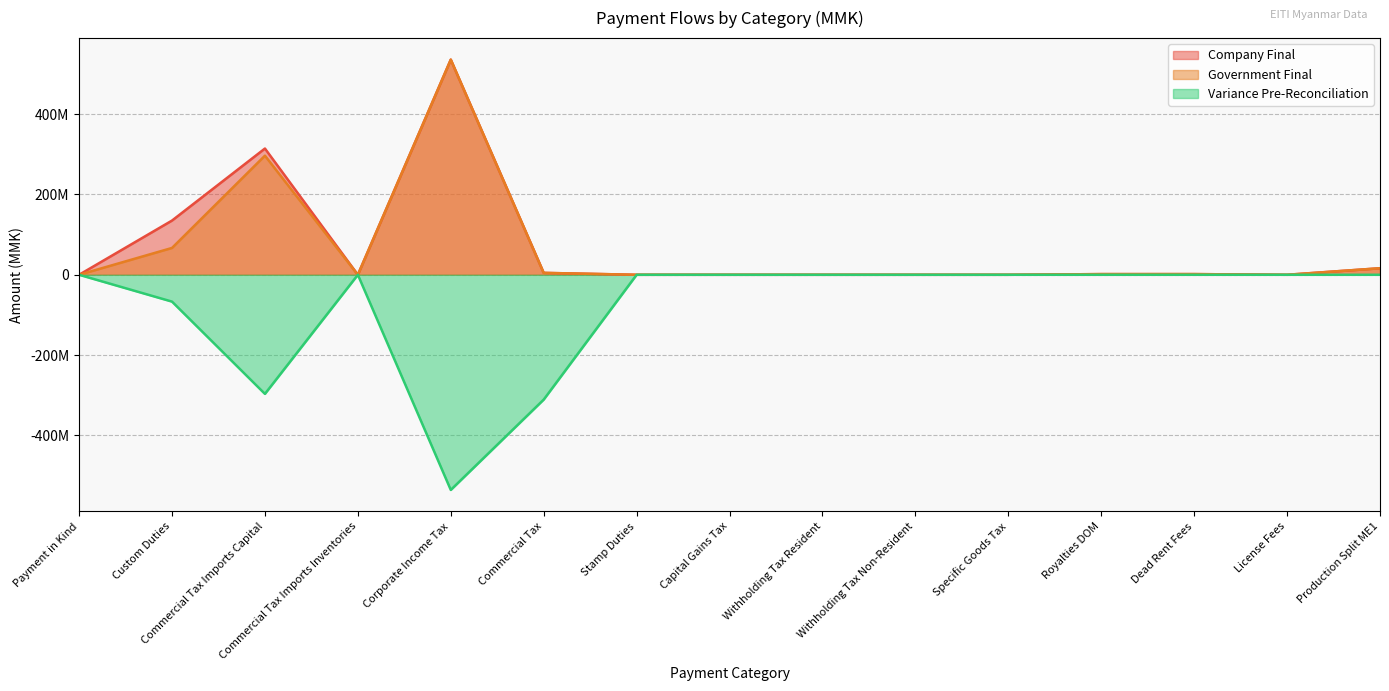

What is the label of the 14th point from the left?

License Fees